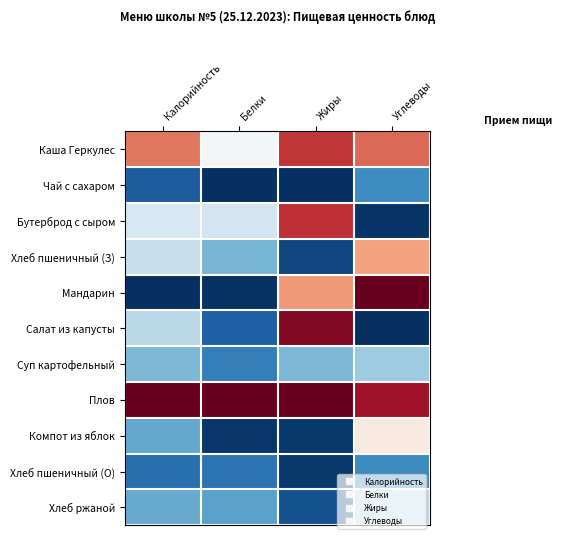

Reading left to right, transcribe all the data shown in this chart.

Каша Геркулес: Калорийность=0.8	Белки=0.5	Жиры=0.9	Углеводы=0.8
Чай с сахаром: Калорийность=0.1	Белки=0.0	Жиры=0.0	Углеводы=0.2
Бутерброд с сыром: Калорийность=0.4	Белки=0.4	Жиры=0.9	Углеводы=0.0
Хлеб пшеничный (З): Калорийность=0.4	Белки=0.3	Жиры=0.0	Углеводы=0.7
Мандарин: Калорийность=0.0	Белки=0.0	Жиры=0.7	Углеводы=1.0
Салат из капусты: Калорийность=0.4	Белки=0.1	Жиры=1.0	Углеводы=0.0
Суп картофельный: Калорийность=0.3	Белки=0.2	Жиры=0.3	Углеводы=0.3
Плов: Калорийность=1.0	Белки=1.0	Жиры=1.0	Углеводы=0.9
Компот из яблок: Калорийность=0.2	Белки=0.0	Жиры=0.0	Углеводы=0.5
Хлеб пшеничный (О): Калорийность=0.1	Белки=0.1	Жиры=0.0	Углеводы=0.2
Хлеб ржаной: Калорийность=0.2	Белки=0.2	Жиры=0.1	Углеводы=0.4